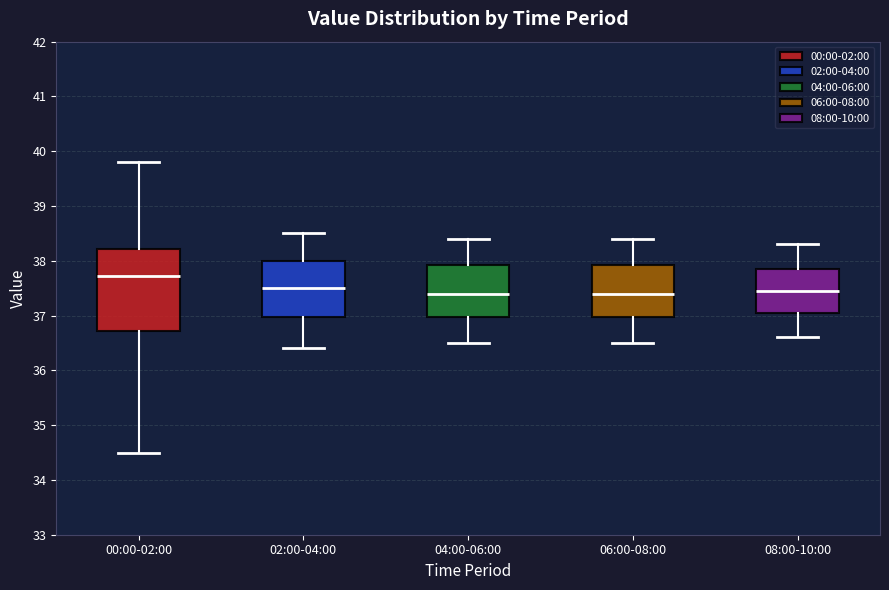

Reading left to right, transcribe this box plot: for each box, give where its median line is, the range the box spans, and where its two whiskers end, as read against the y-axis. The values are not printed on the chart, so give them approximately, as read against the axis.

00:00-02:00: median 37.7, box 36.7 to 38.2, whiskers 34.5 to 39.8
02:00-04:00: median 37.5, box 37.0 to 38.0, whiskers 36.4 to 38.5
04:00-06:00: median 37.4, box 37.0 to 37.9, whiskers 36.5 to 38.4
06:00-08:00: median 37.4, box 37.0 to 37.9, whiskers 36.5 to 38.4
08:00-10:00: median 37.5, box 37.1 to 37.9, whiskers 36.6 to 38.3